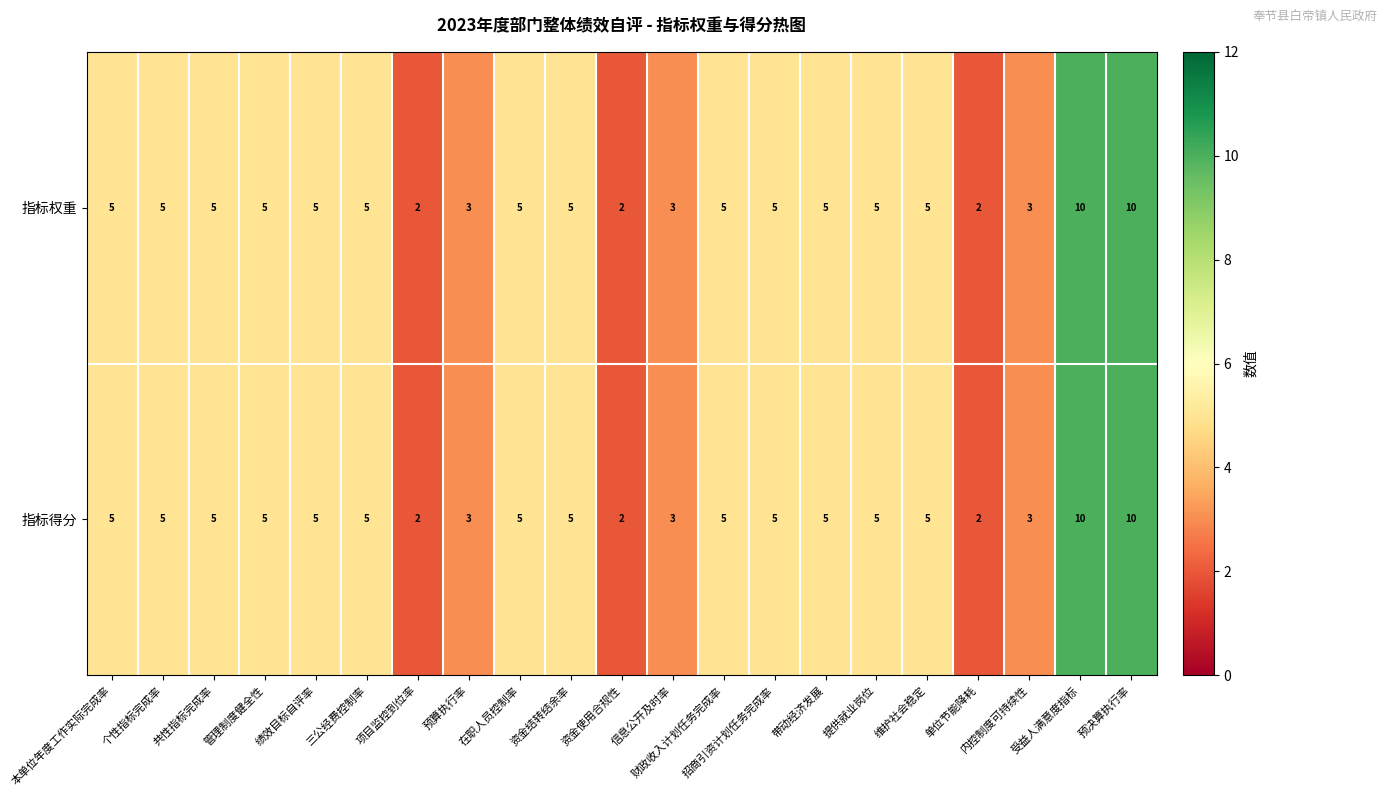

Count the number of categories in the chart.

21